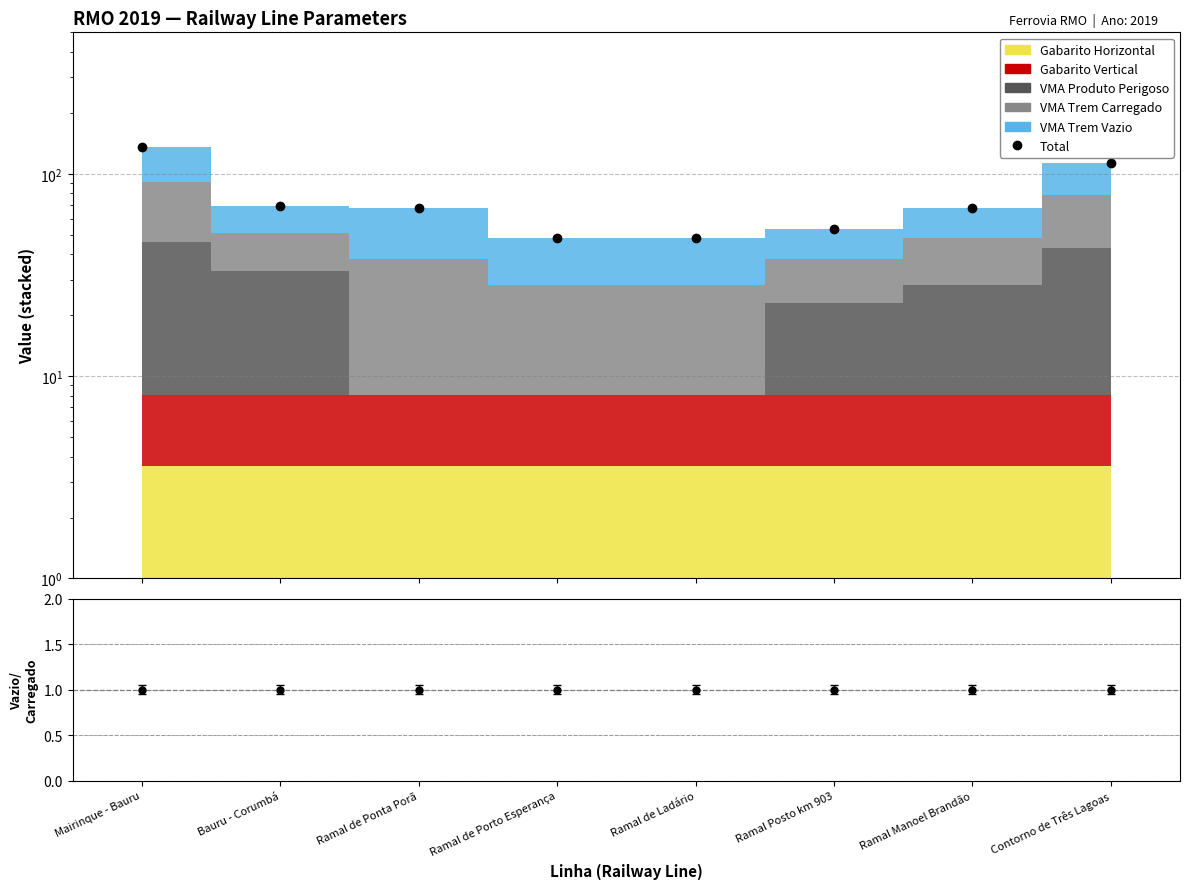

Approximately how many times larger is the value at Bauru - Corumbá compared to Ramal Manoel Brandão?

1.0